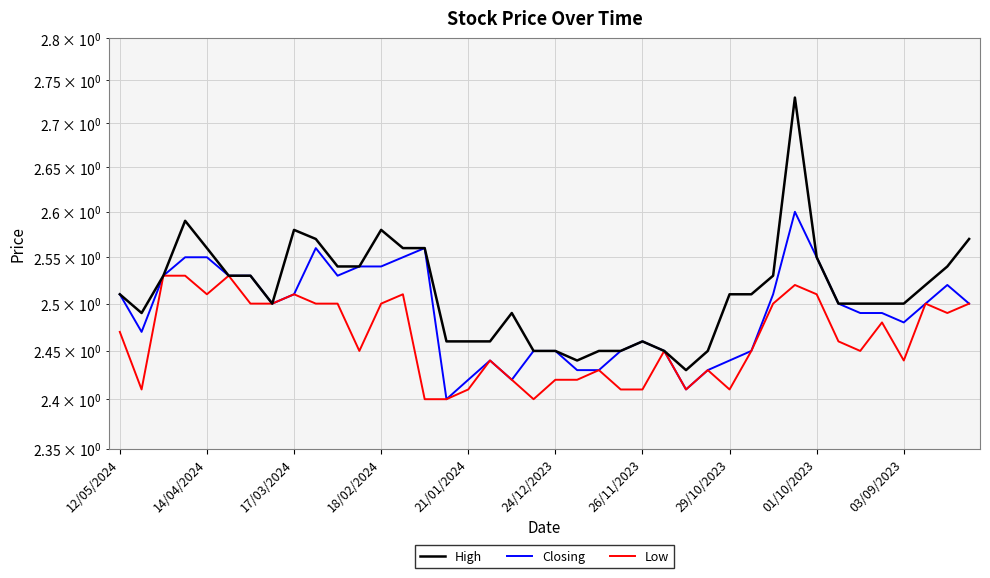

What is the value of the Low point at the 4th from the left?

2.5